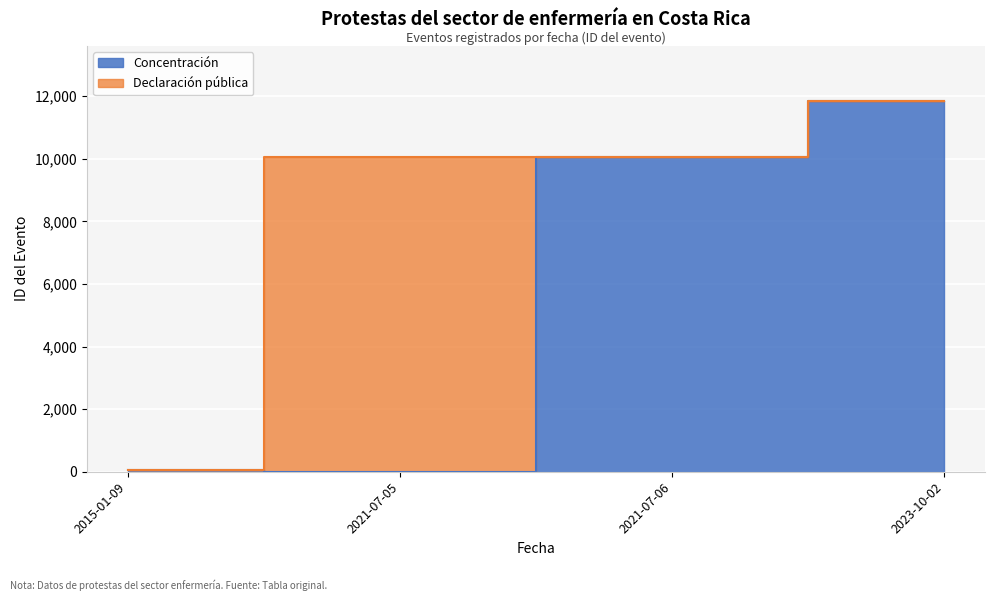

Between 2021-07-06 and 2021-07-05, which is larger?

2021-07-06